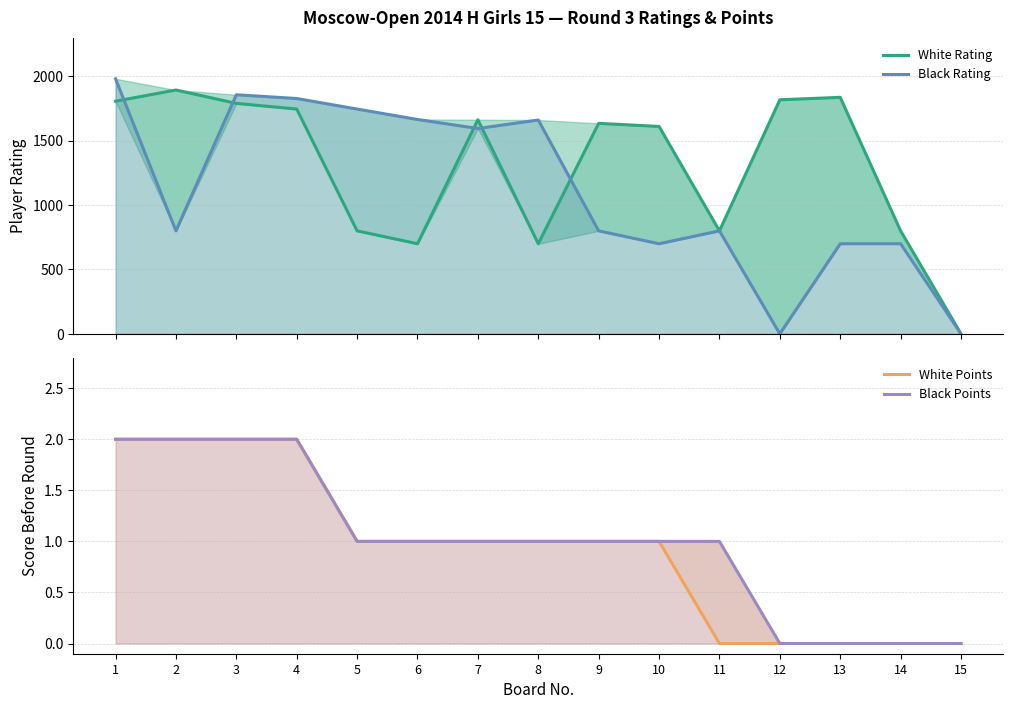

Which category has the lowest value across all series?

15